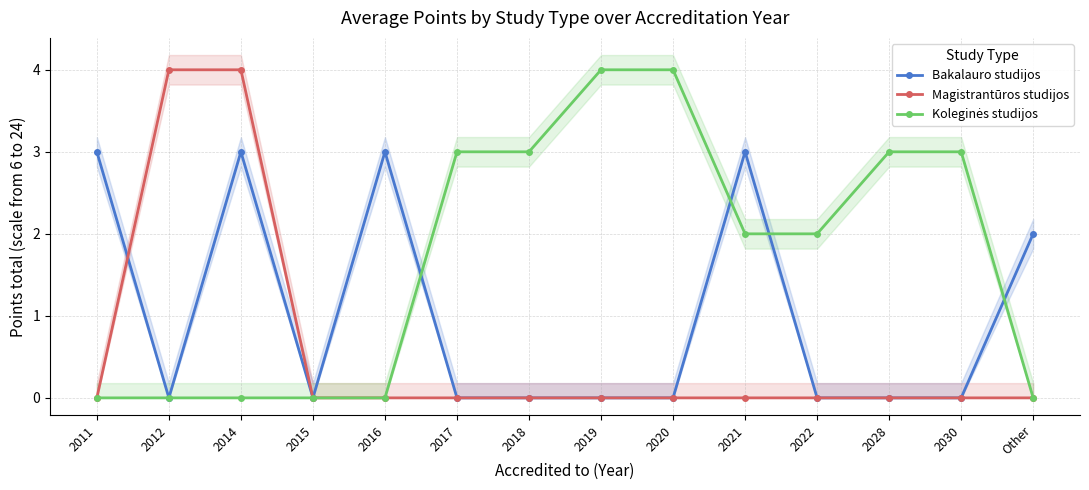

Reading left to right, what are all the values shown in this chart?

Bakalauro studijos: 3	0	3	0	3	0	0	0	0	3	0	0	0	2
Magistrantūros studijos: 0	4	4	0	0	0	0	0	0	0	0	0	0	0
Koleginės studijos: 0	0	0	0	0	3	3	4	4	2	2	3	3	0